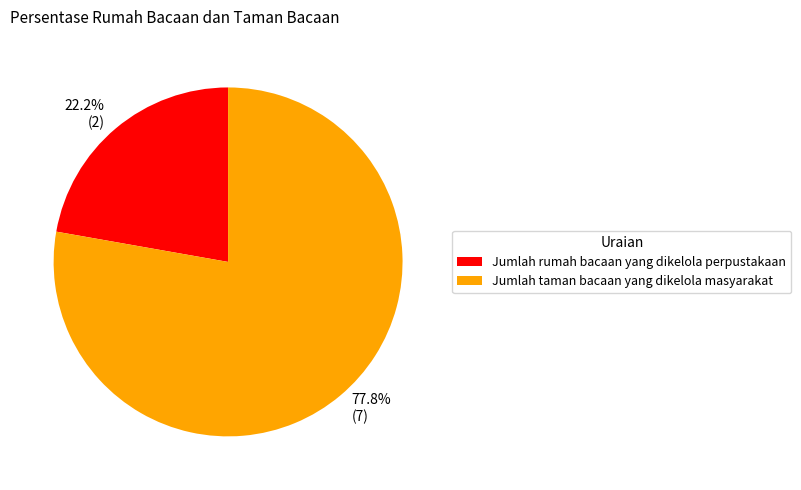

Is there any slice that represents more than half of the pie?

Yes